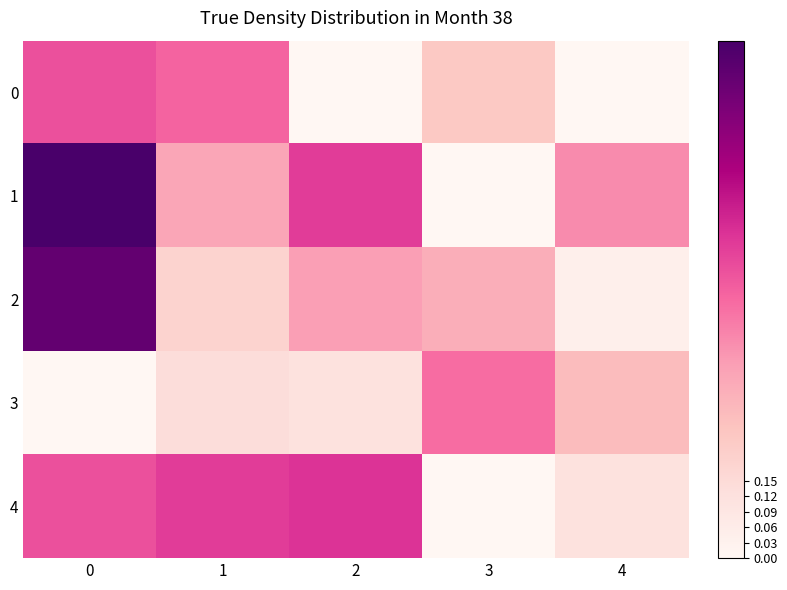

Reading left to right, list all the values displayed in this chart.

0: 0=0.6	1=0.5	2=0.0	3=0.2	4=0.0
1: 0=1.0	1=0.3	2=0.6	3=0.0	4=0.4
2: 0=0.9	1=0.2	2=0.4	3=0.3	4=0.0
3: 0=0.0	1=0.1	2=0.1	3=0.5	4=0.3
4: 0=0.6	1=0.6	2=0.6	3=0.0	4=0.1